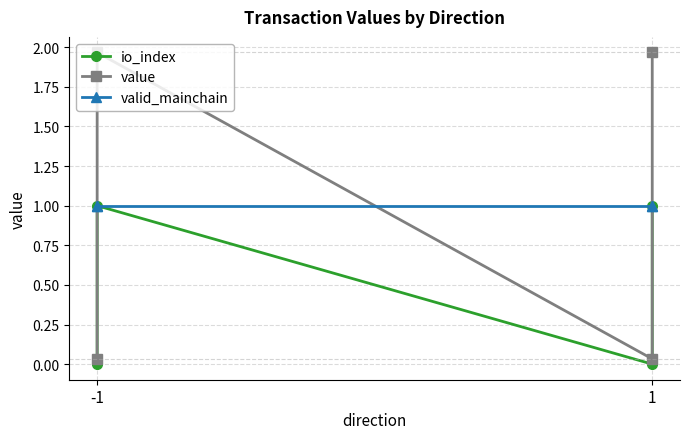

Which series changed the most between -1 and 1?

value